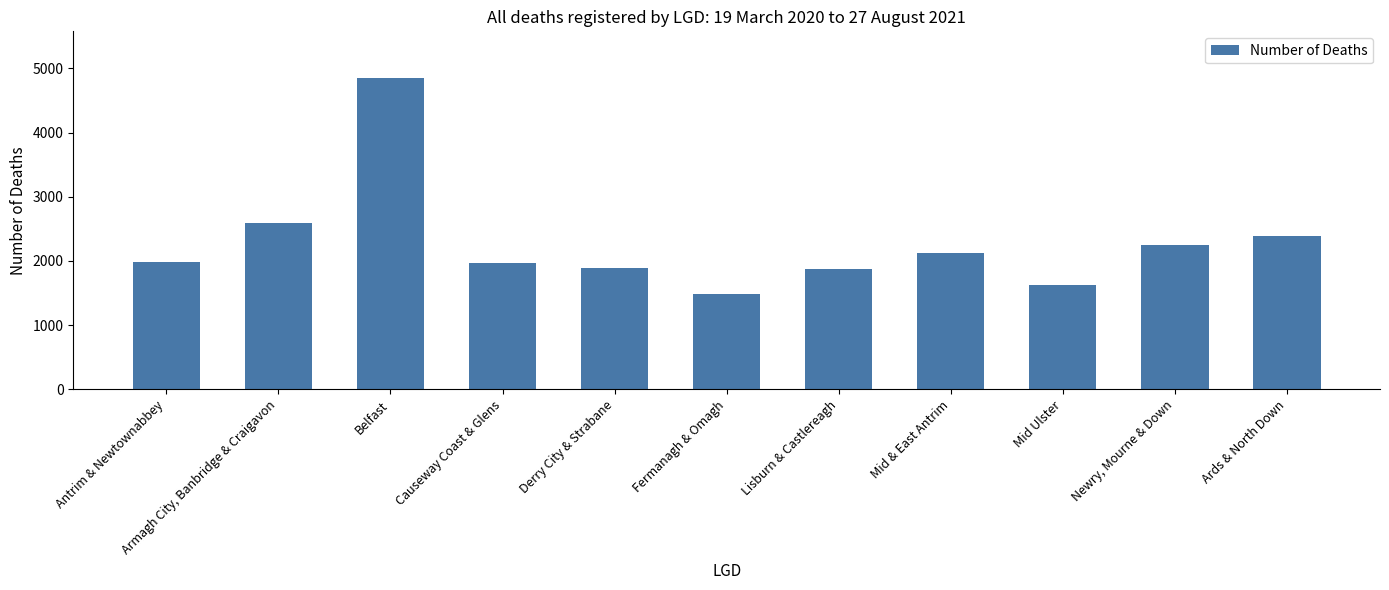

Read the value at Mid & East Antrim, to the nearest 10.

2130